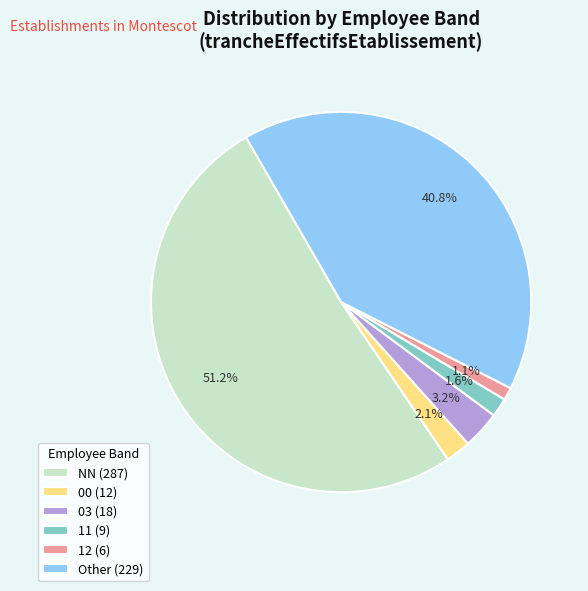

To the nearest percent, what percentage of the pie is 11?

2%